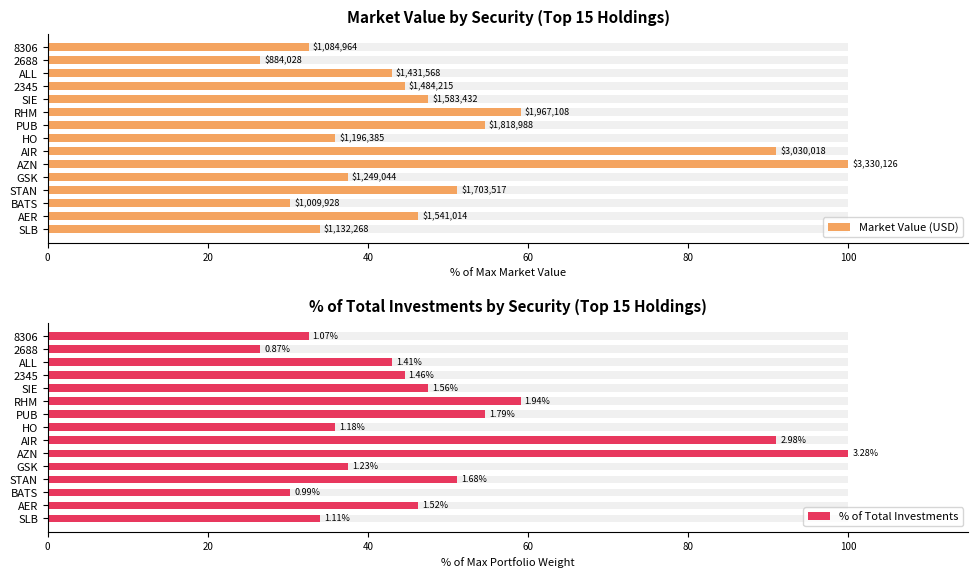

Is it true that % of Total Investments equals 7.3 at SLB?

False